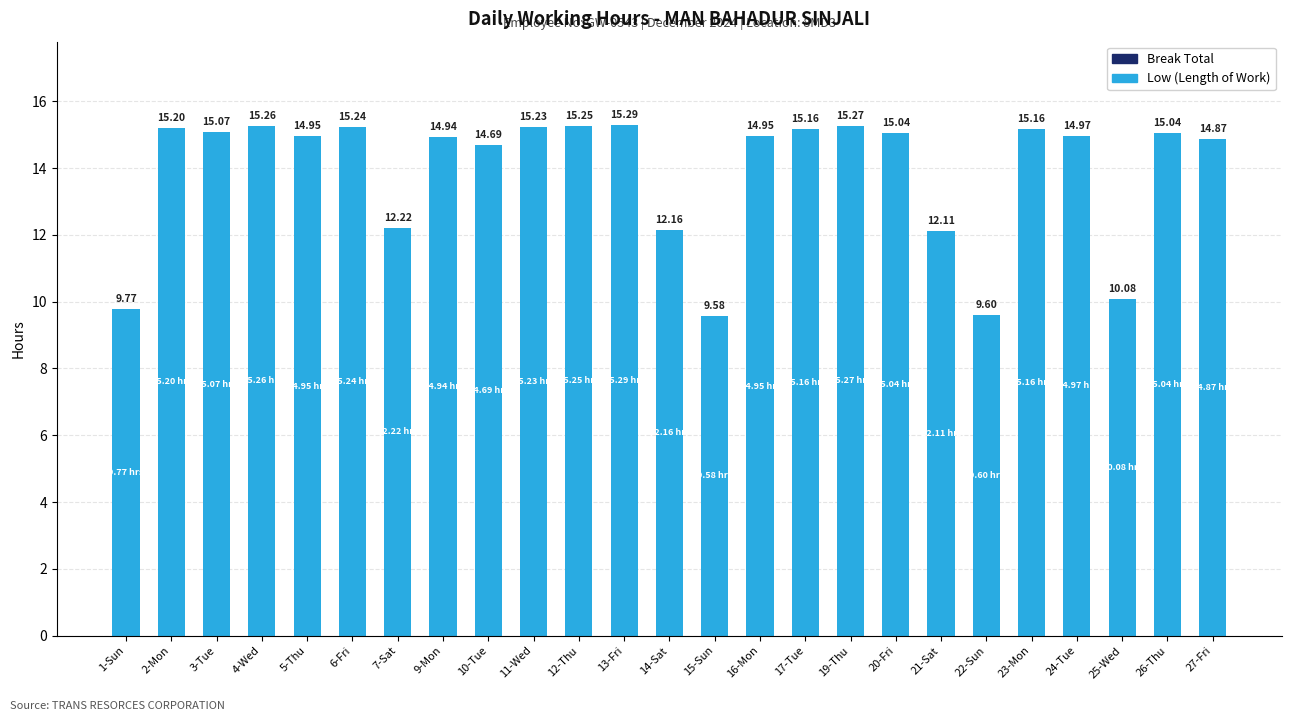

Which label corresponds to the largest value in the chart?

13-Fri